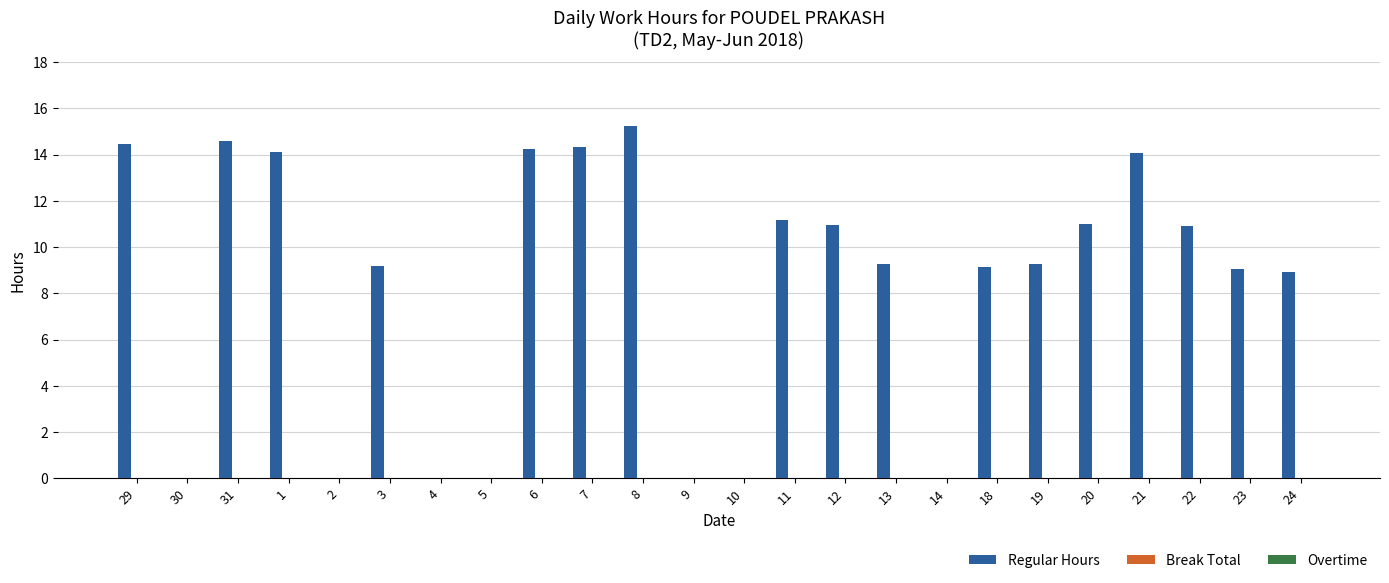

What is the ratio of the value at 7 to the value at 8?

0.9